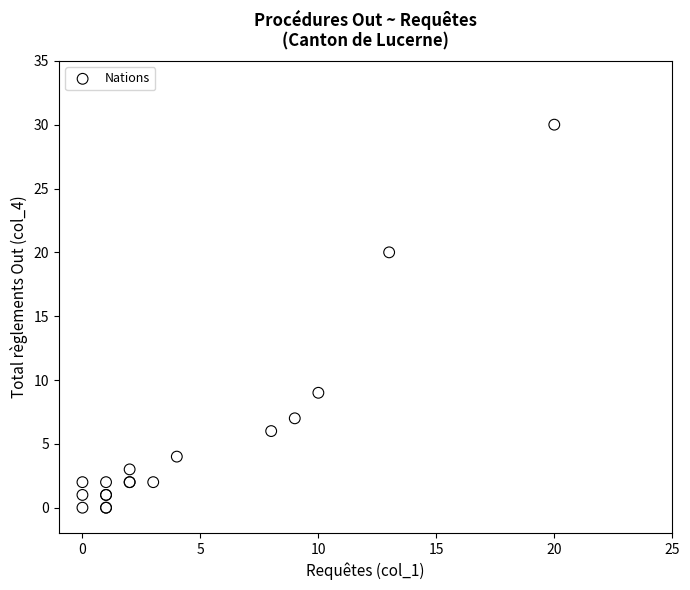

What Y value in the scatter plot is closest to 15?

20